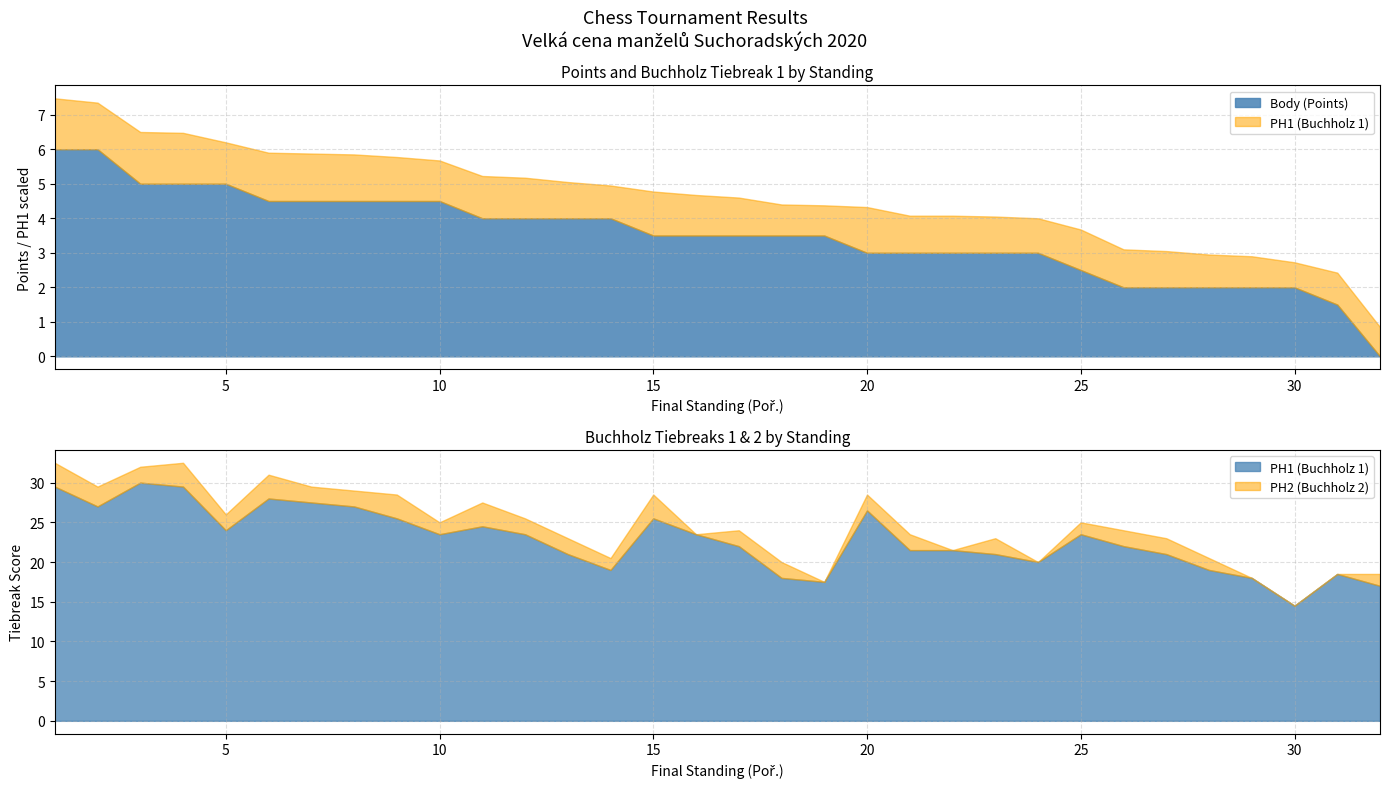

True or false: PH2 has a value of 37.4 at 10.

False